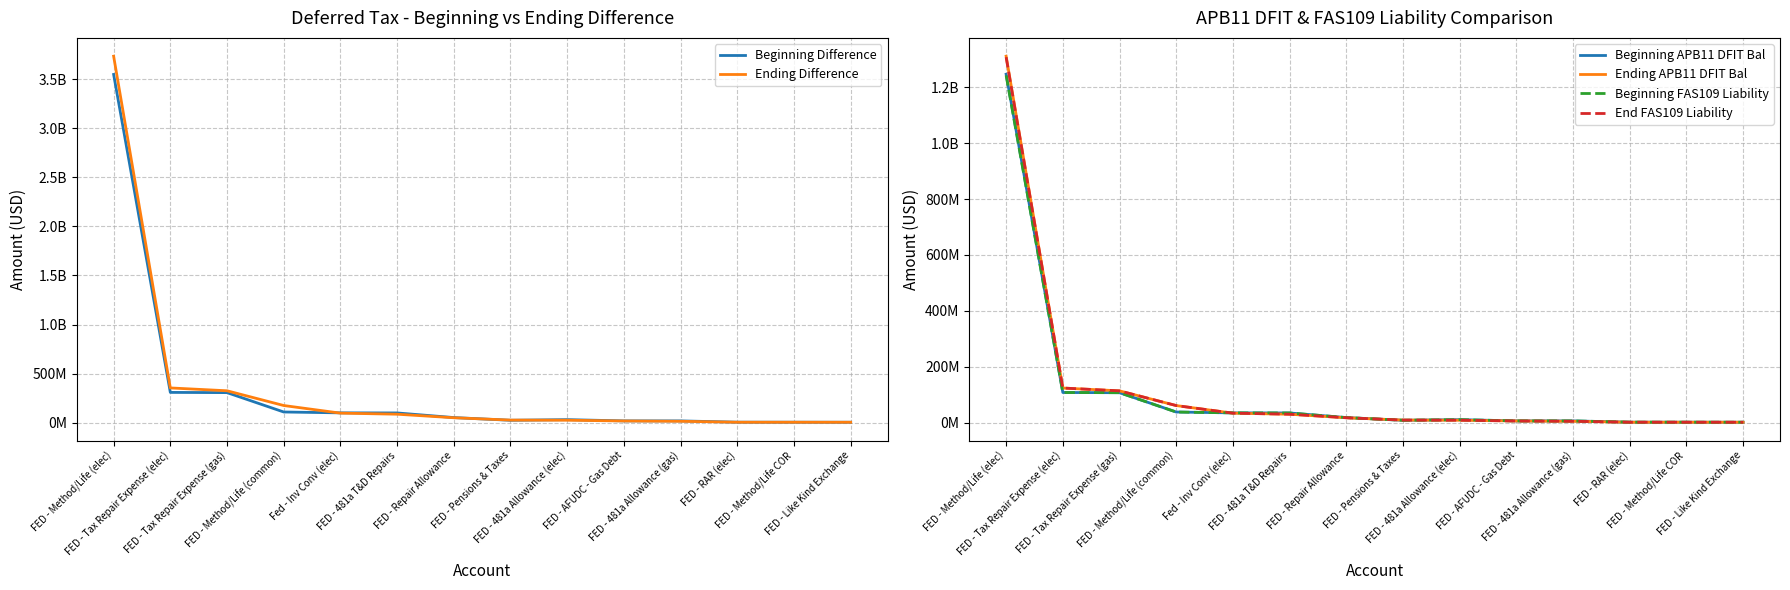

How many categories are shown in the chart?

14